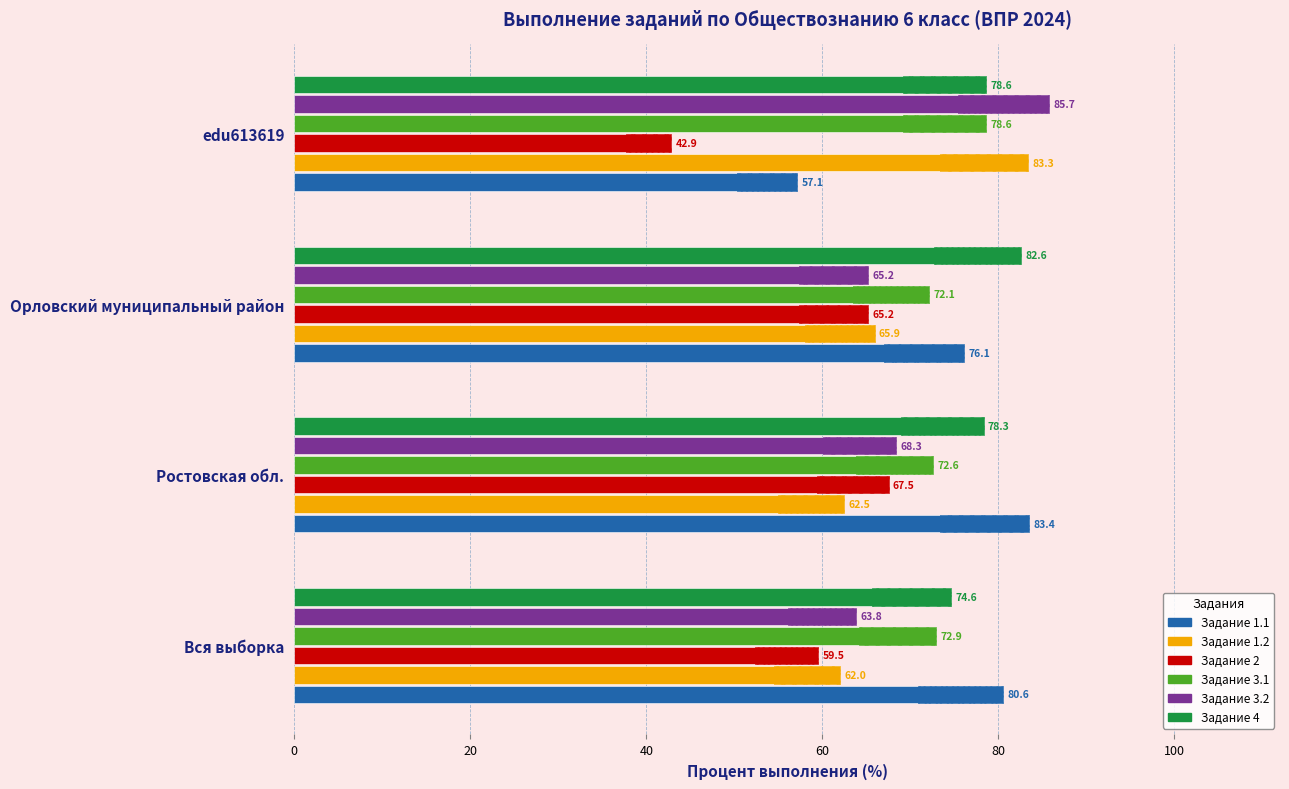

What is the sum of all Задание 4 values?

314.1